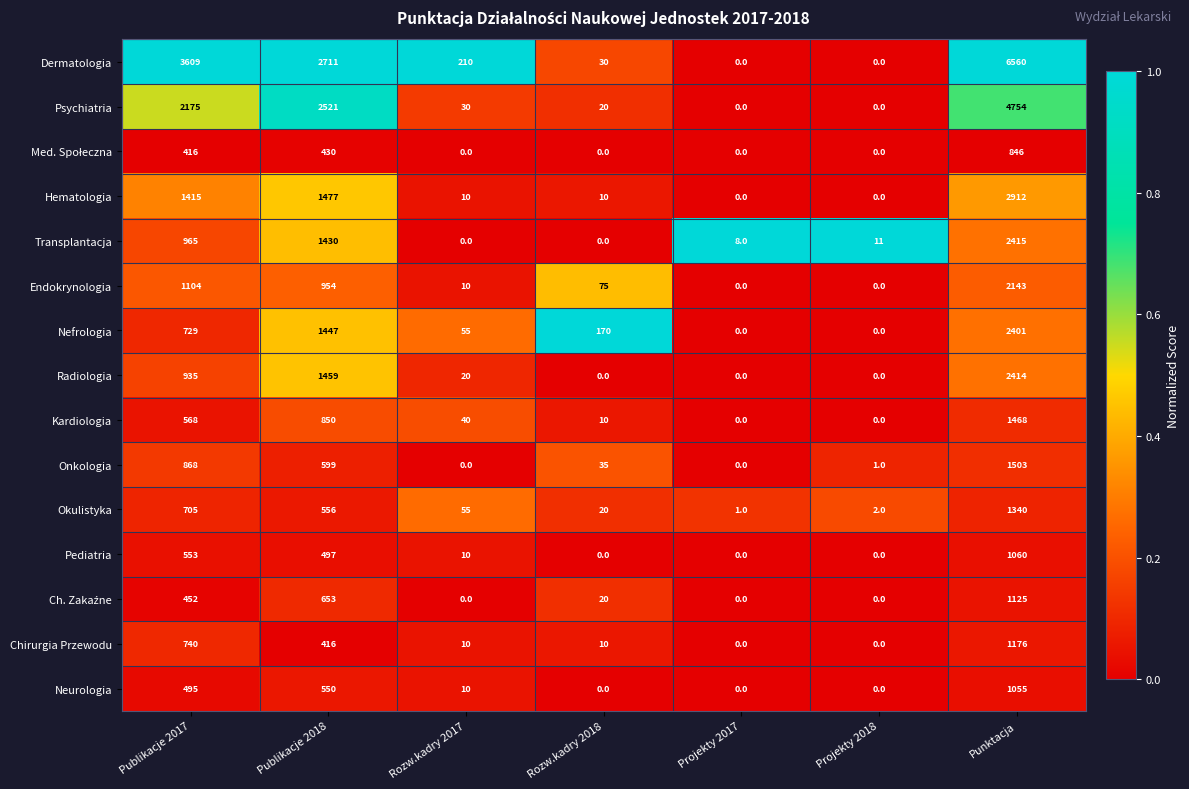

What is the sum of all Radiologia values?

4828